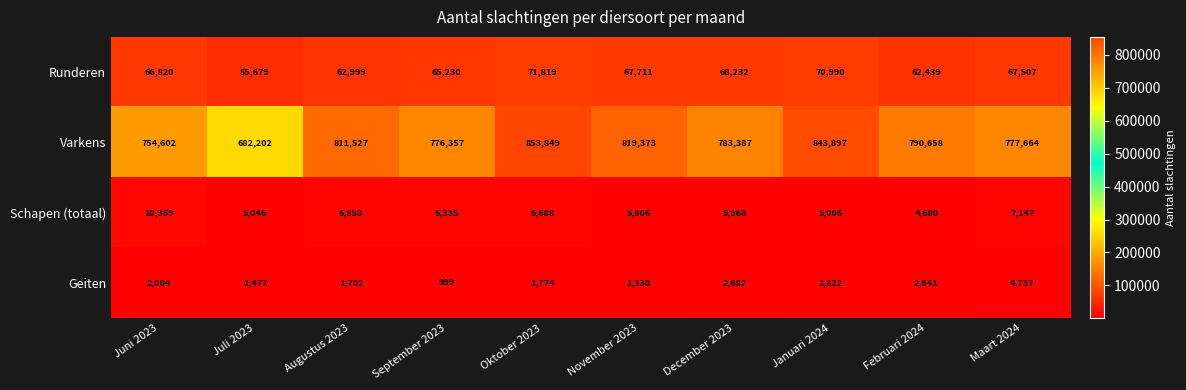

Rank the categories by Runderen value from lowest to highest.

Juli 2023, Februari 2024, Augustus 2023, September 2023, Juni 2023, Maart 2024, November 2023, December 2023, Januari 2024, Oktober 2023